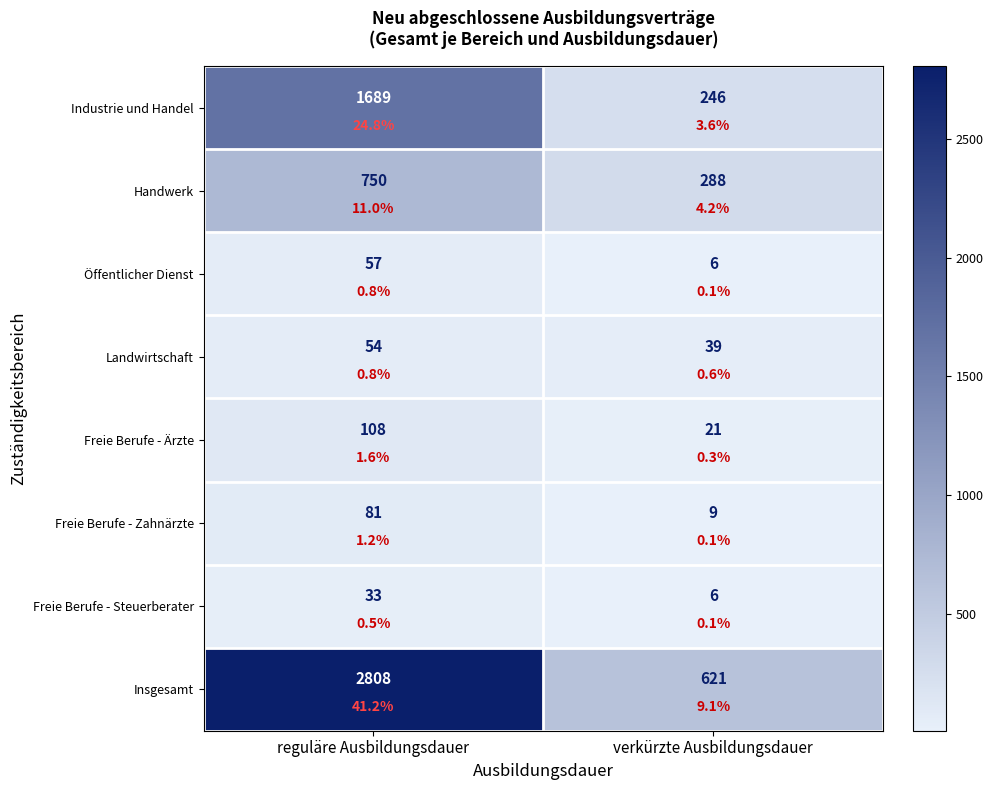

How many categories are shown in the chart?

2